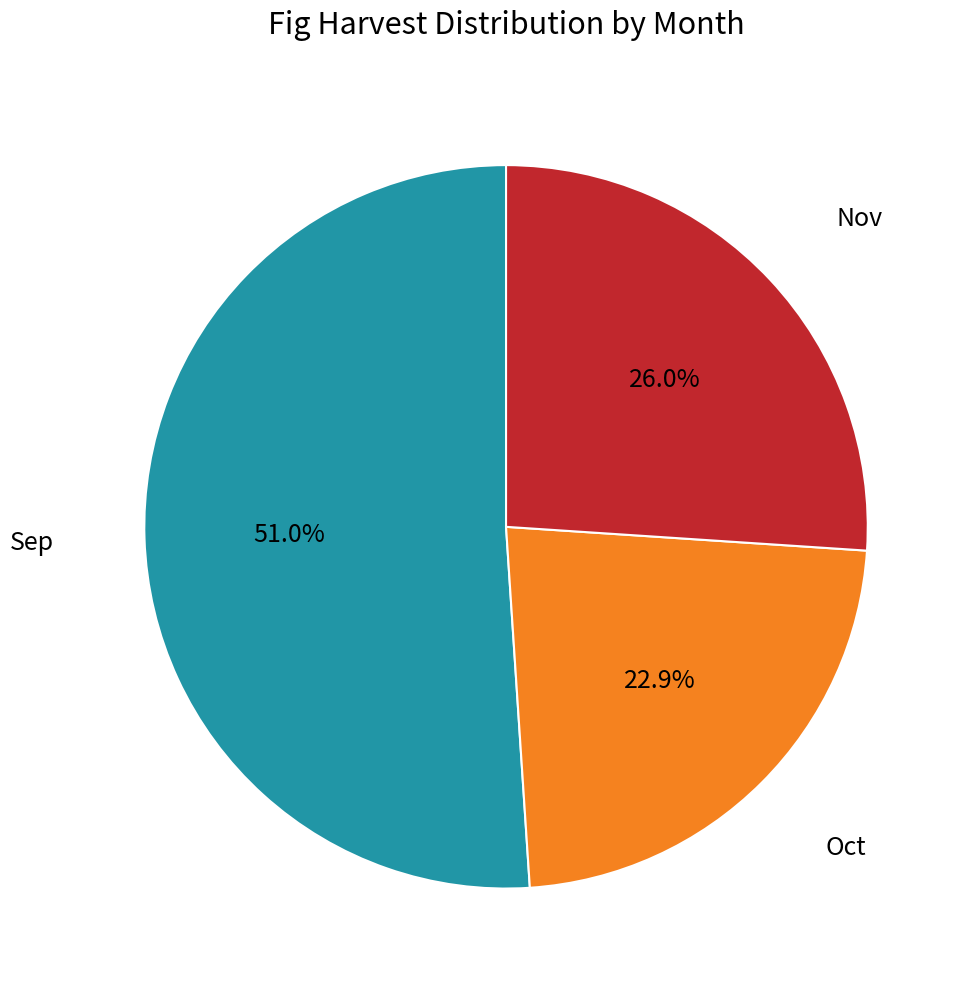

Does any single category account for the majority?

Yes